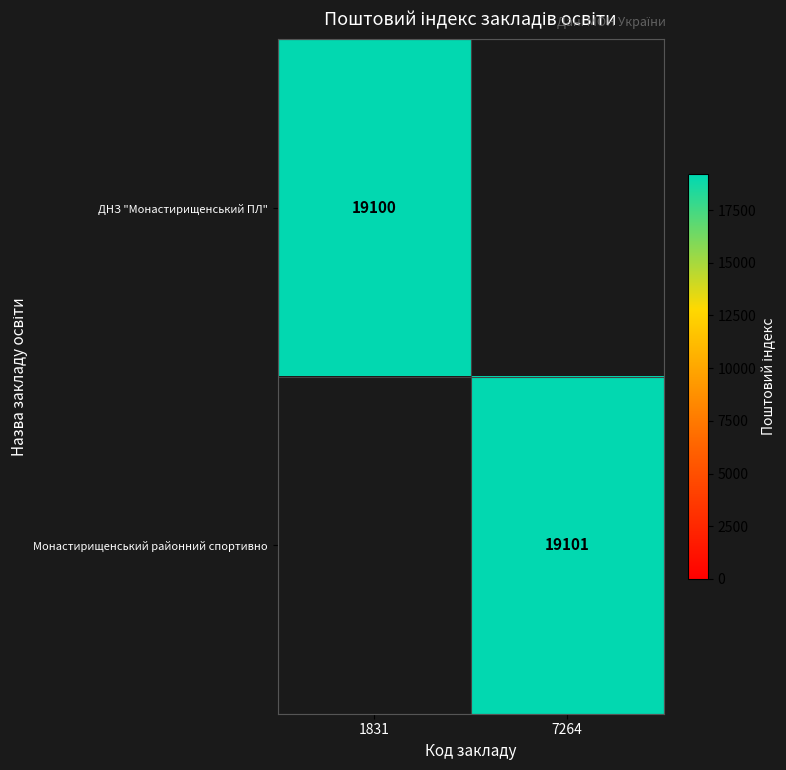

True or false: ДНЗ "Монастирищенський ПЛ" has a value of 33754 at 1831.

False